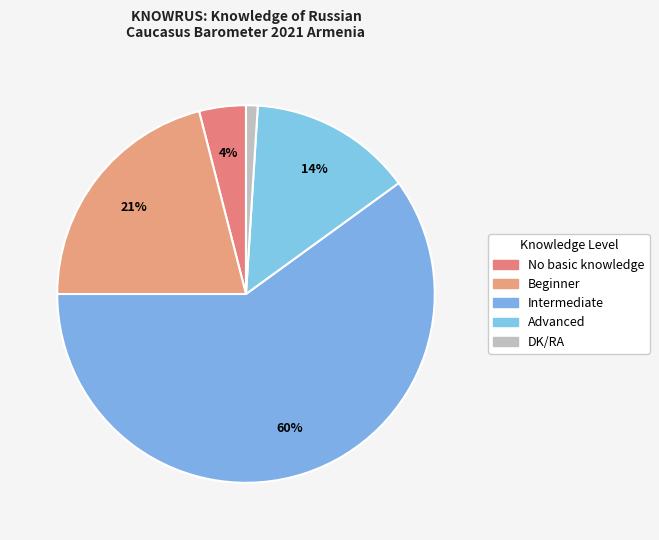

To the nearest percent, what percentage of the pie is No basic knowledge?

4%